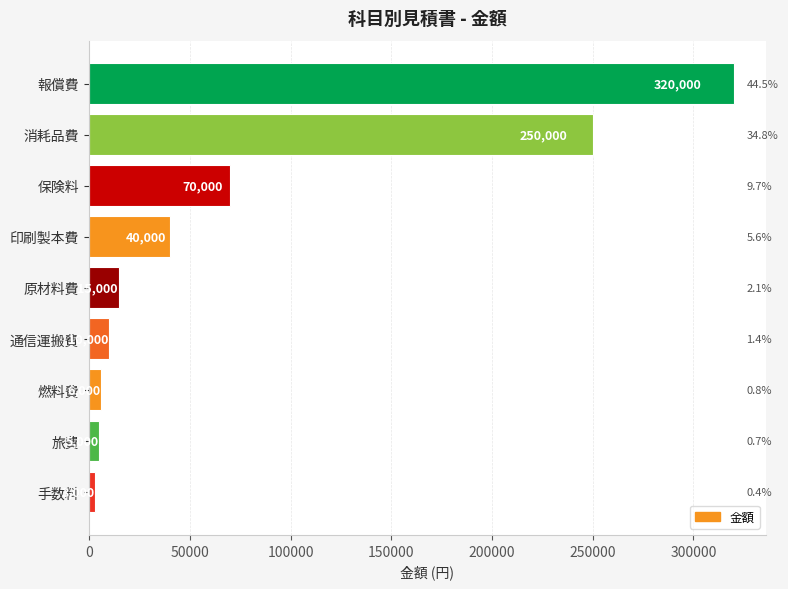

What is the greatest value displayed?

320000